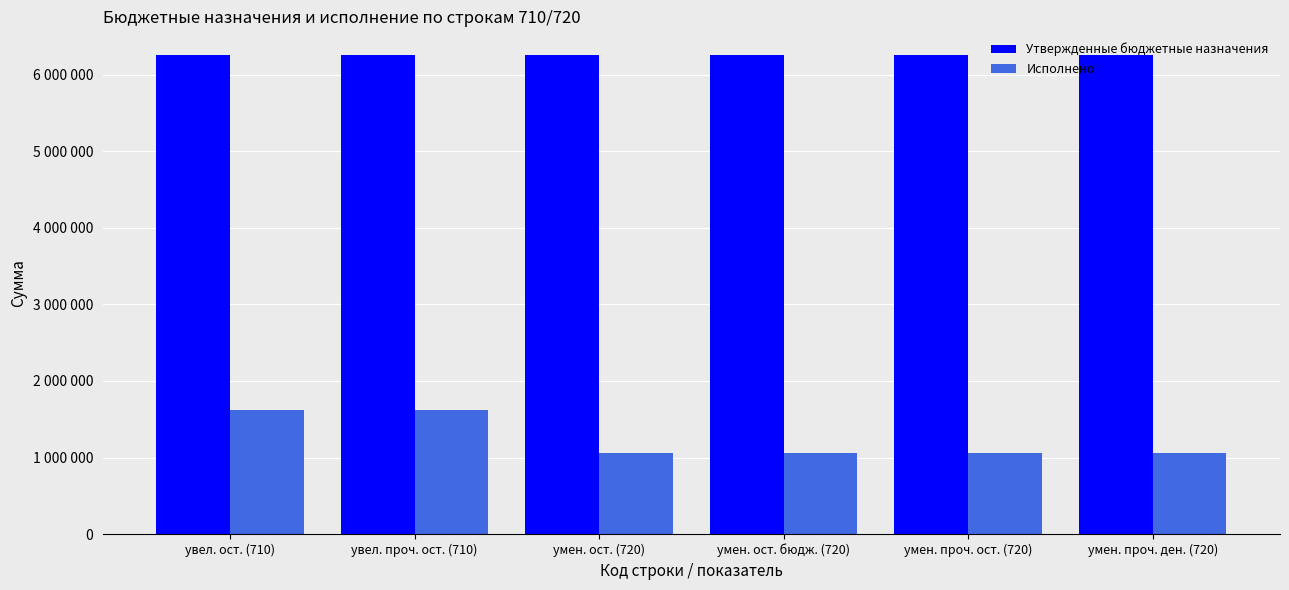

Read the Утвержденные бюджетные назначения value at умен. ост. (720).

6256300.0